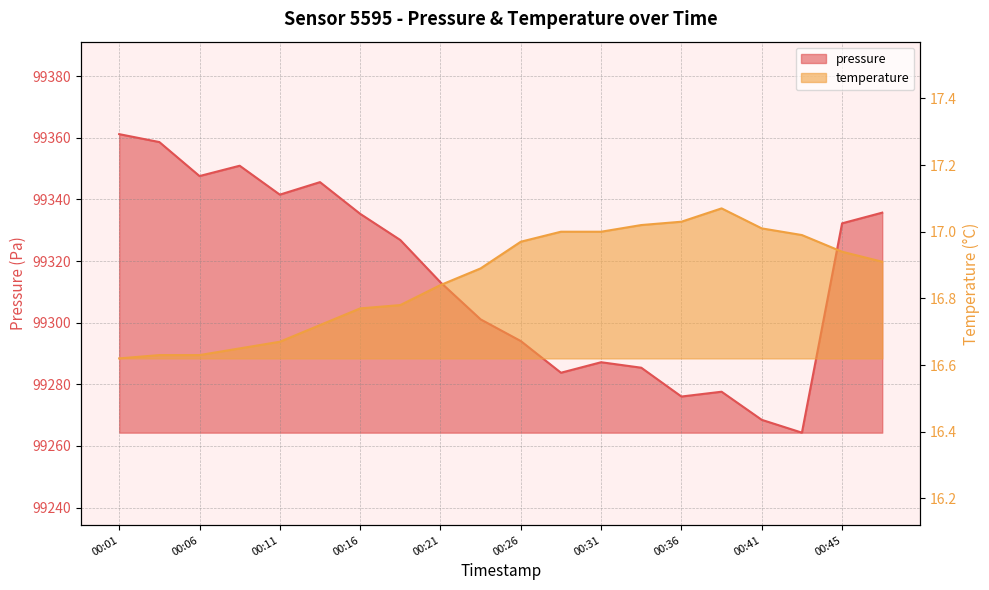

At which label is pressure closest to 99312?

00:21